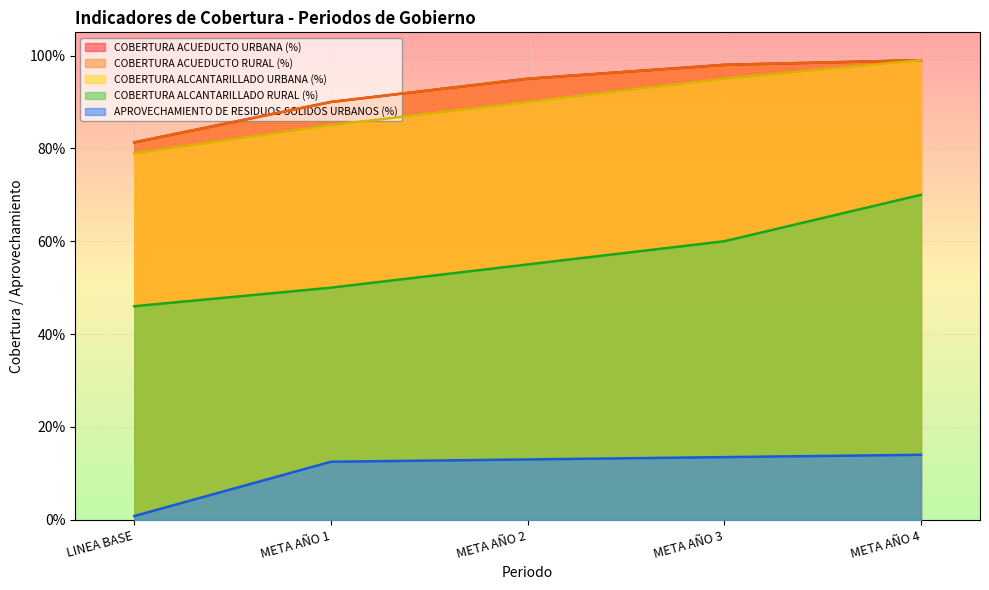

The value of COBERTURA ACUEDUCTO RURAL (%) at META AÑO 3 is 0.7. True or false?

False